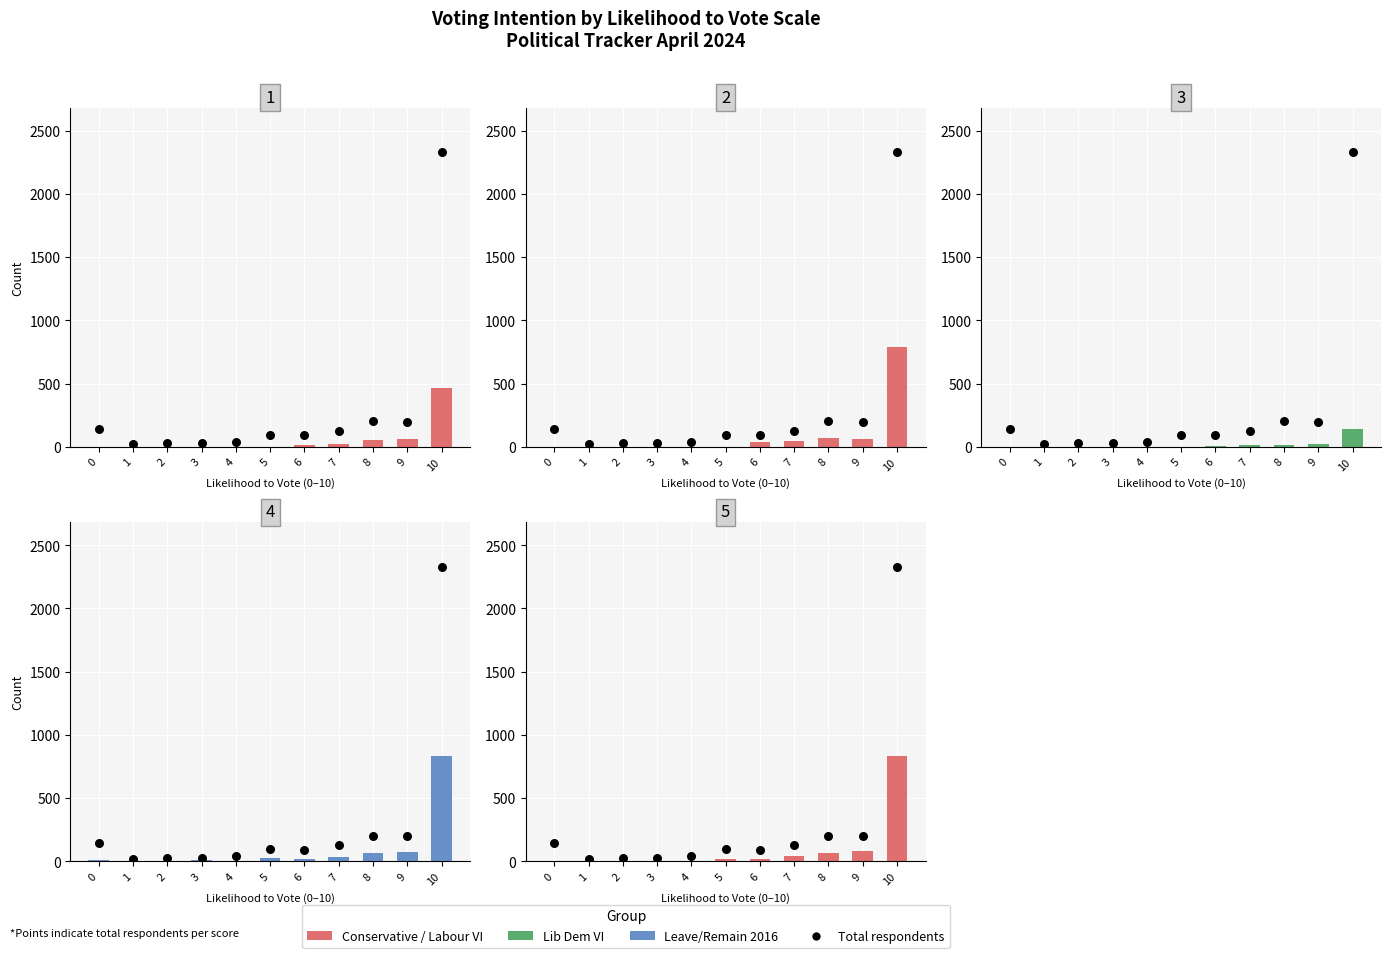

Is the value of Leave 2016 at 5 greater than the value of Population mean at 9?

No